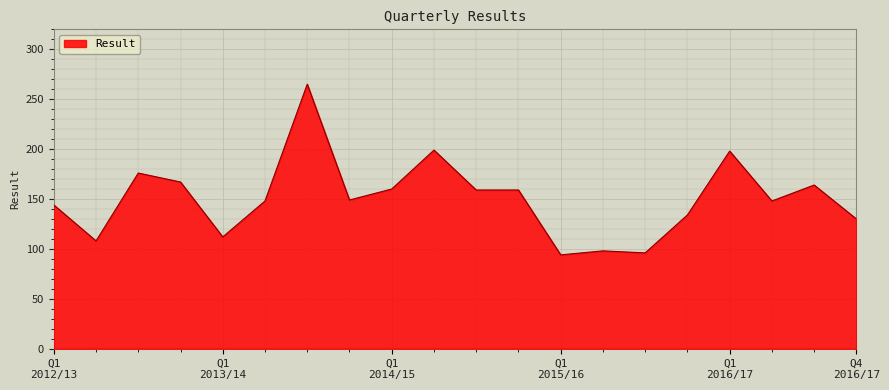

What is the difference between the maximum and minimum values?

171